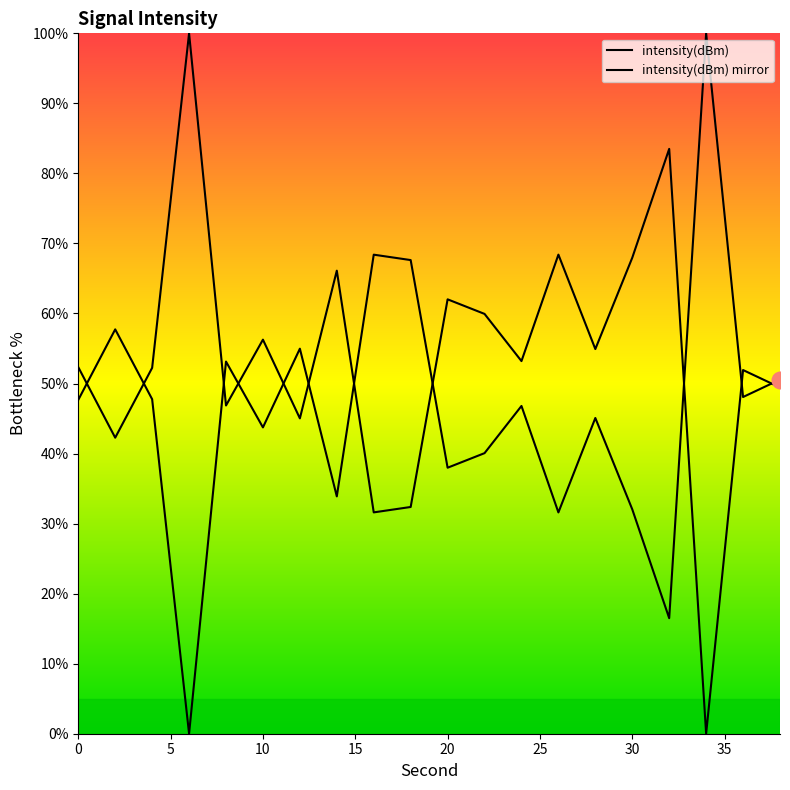

Is it true that intensity(dBm) equals 47.7 at 0?

True